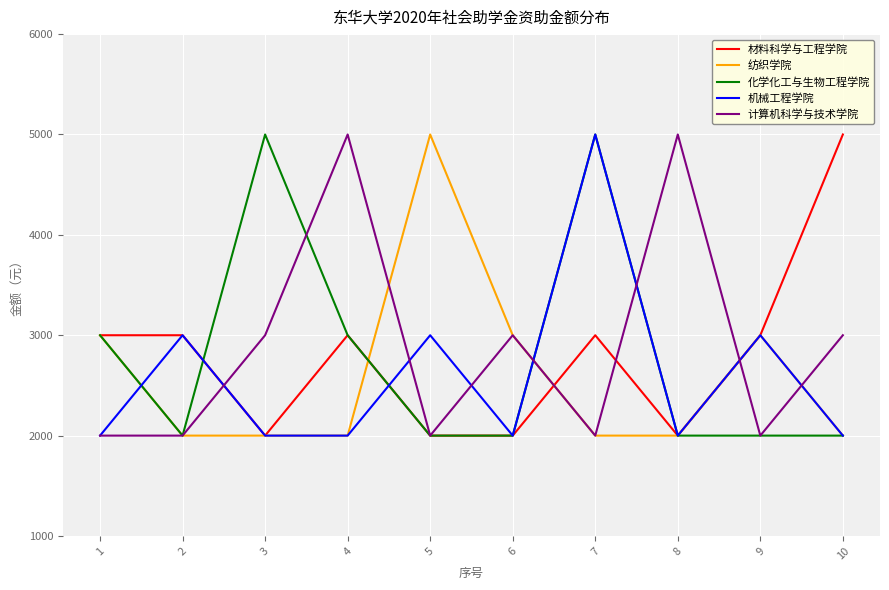

The value of 材料科学与工程学院 at 5 is 2000. True or false?

True